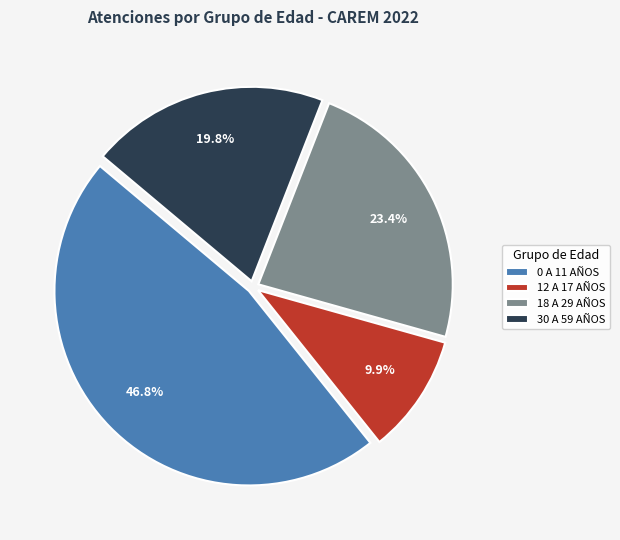

To the nearest percent, what is the difference between the largest and smallest slice percentages?

37%